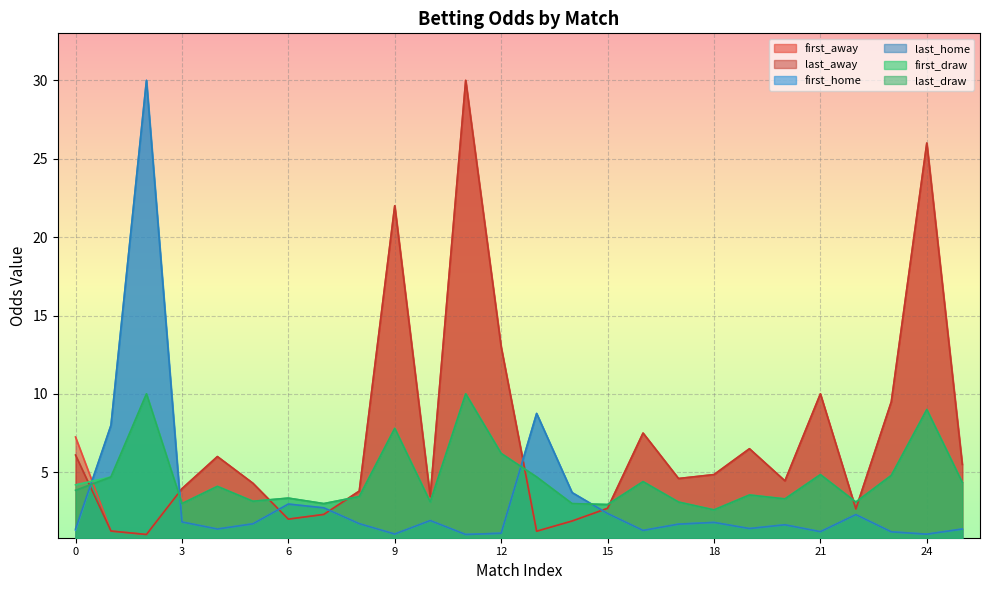

What is the sum of all last_home values?

86.6